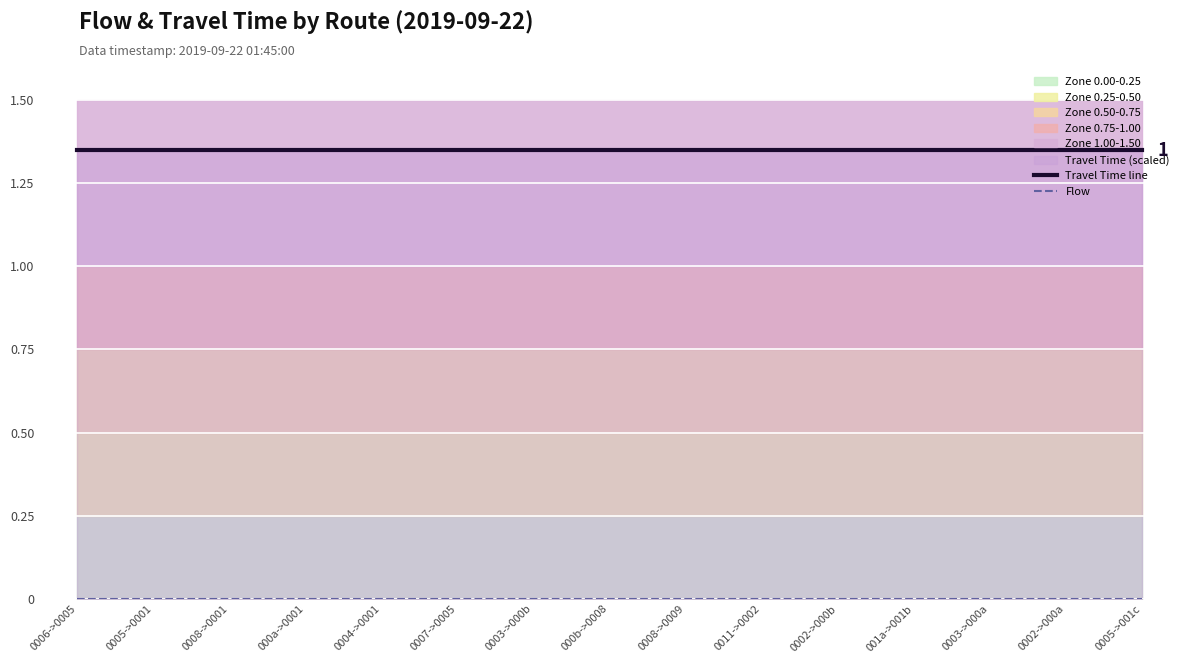

Is it true that Travel Time line equals 1.4 at 0006->0005?

True